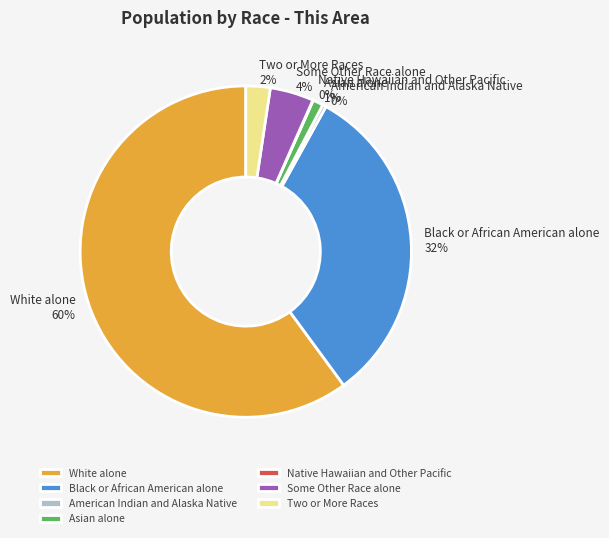

Between Black or African American alone and American Indian and Alaska Native, which is larger?

Black or African American alone